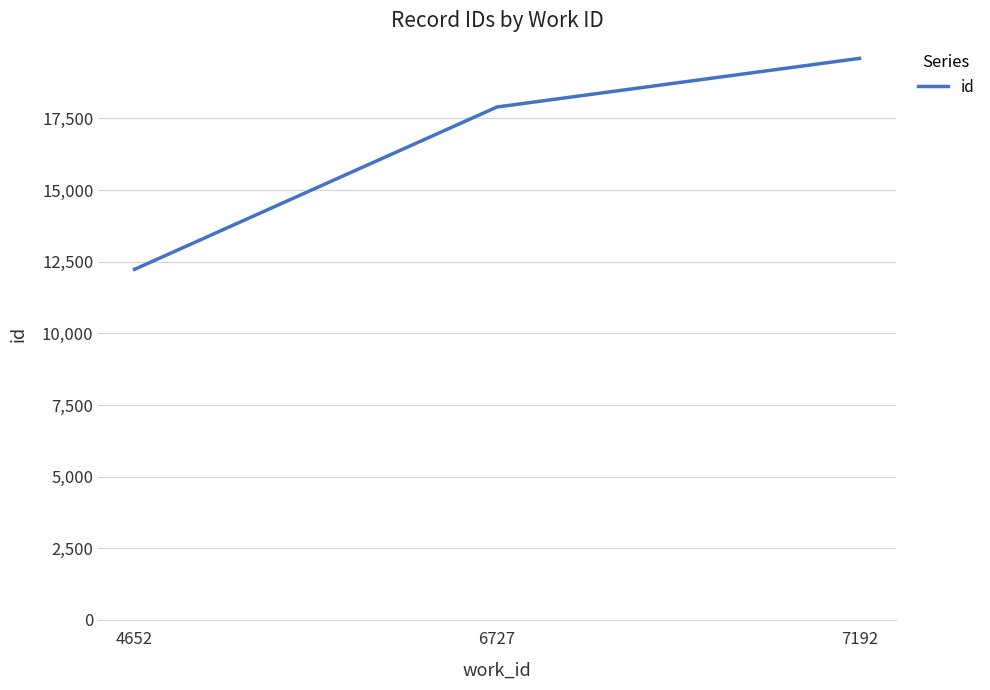

True or false: the data shows 10791 at 6727.

False